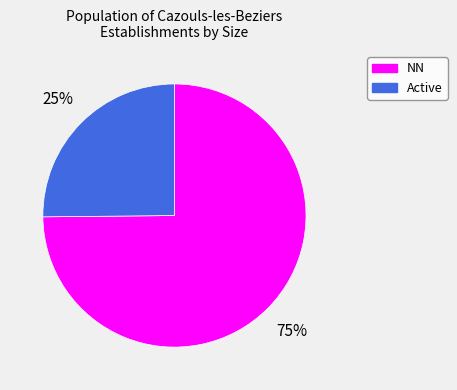

Does any single category account for the majority?

Yes